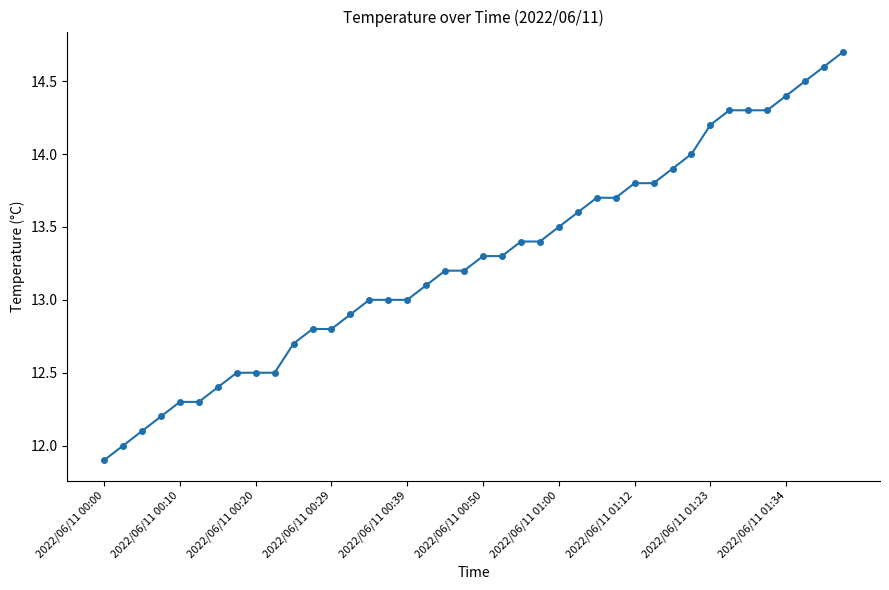

What is the value of the 5th point from the left?

12.3